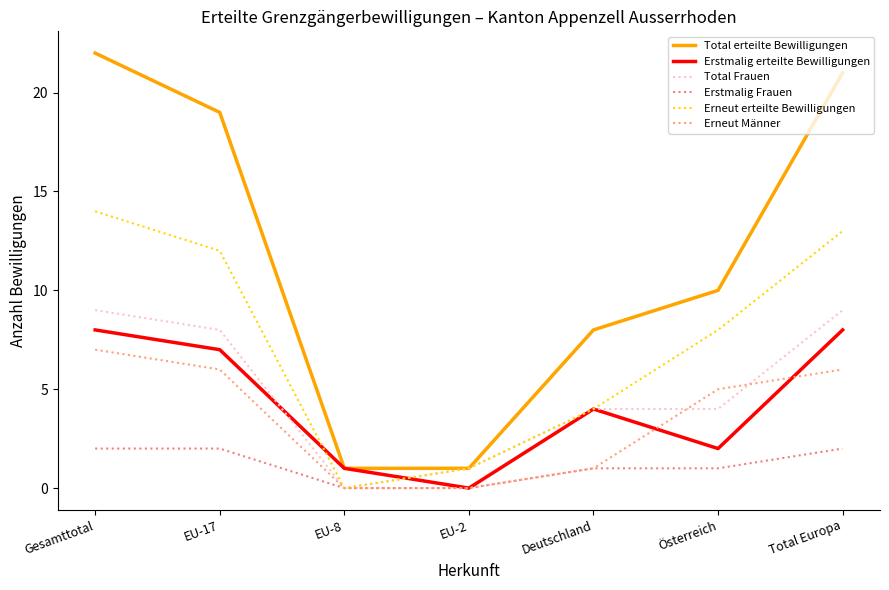

What is the difference between the second highest and second lowest values in the Erneut Männer series?

6